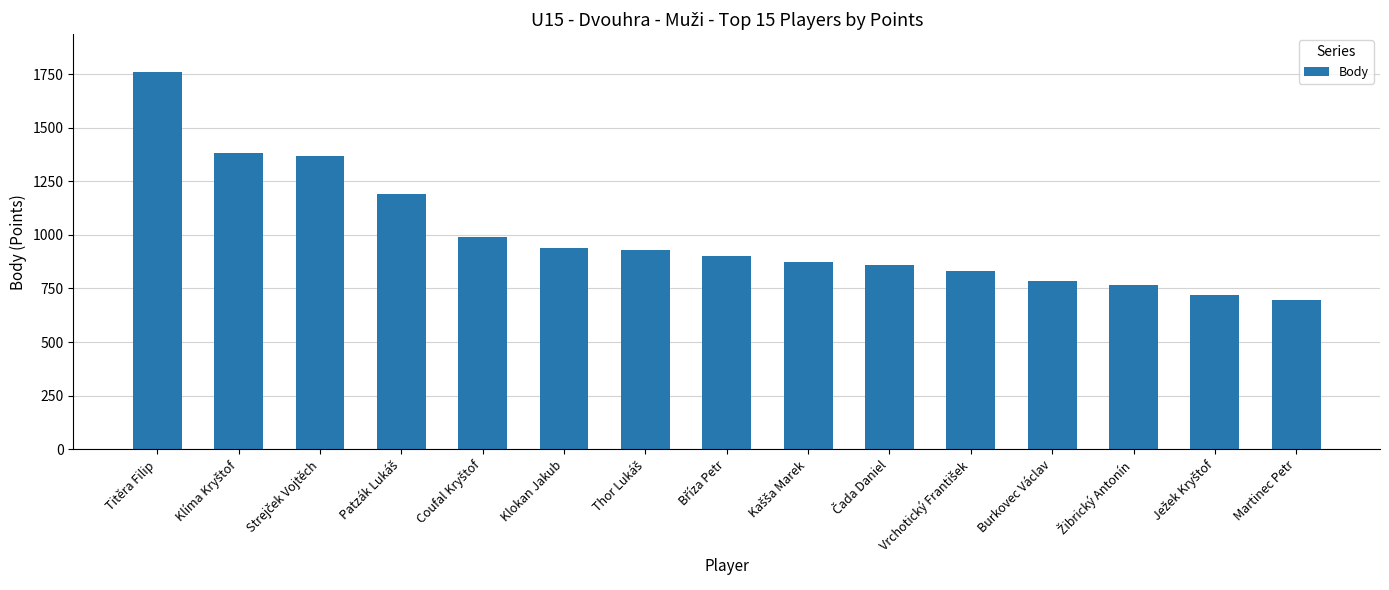

What is the sum of all values?

14988